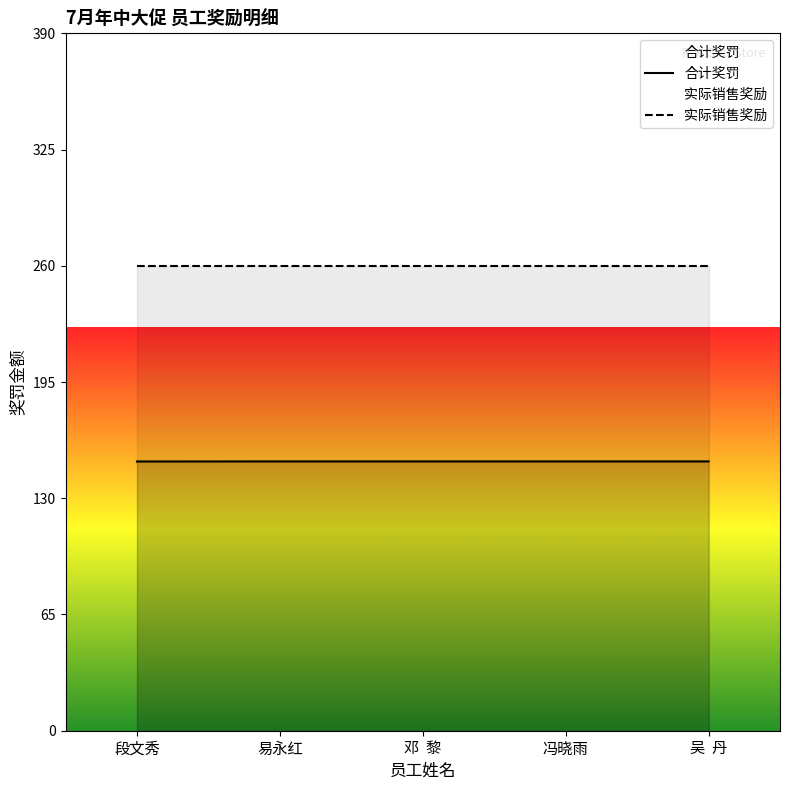

Reading right to left, list all the values displayed in this chart.

合计奖罚: 150.6	150.6	150.6	150.6	150.6
实际销售奖励: 260.0	260.0	260.0	260.0	260.0